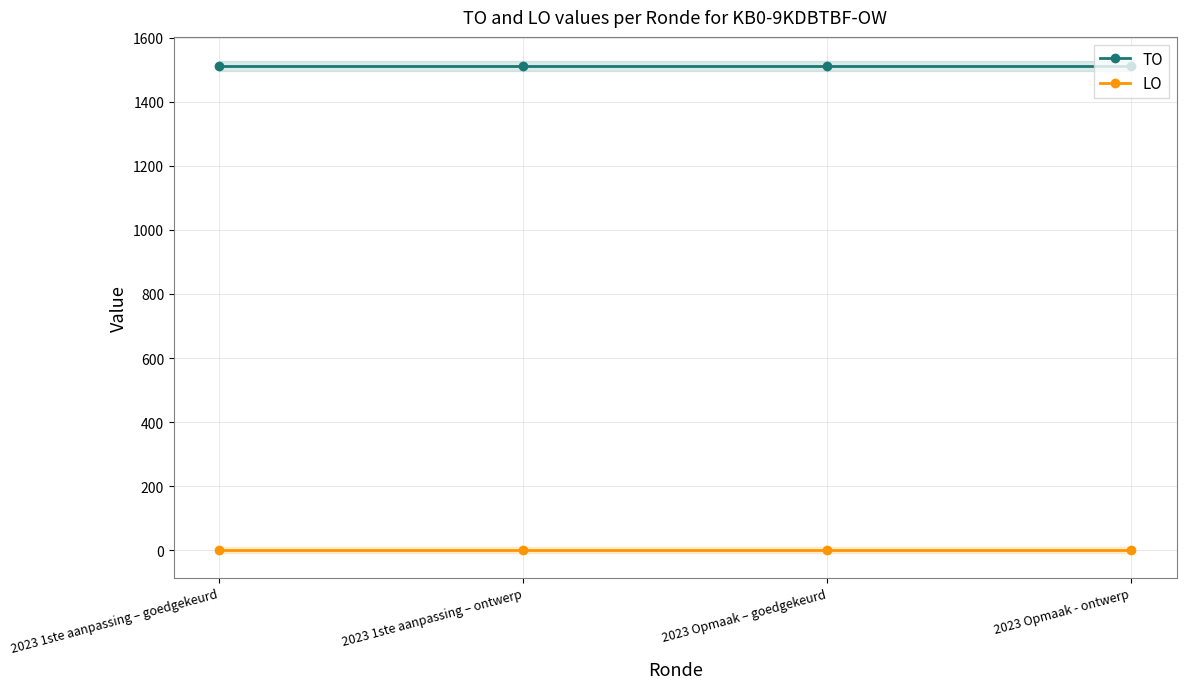

What is the total value across all series at 2023 1ste aanpassing – goedgekeurd?

1511